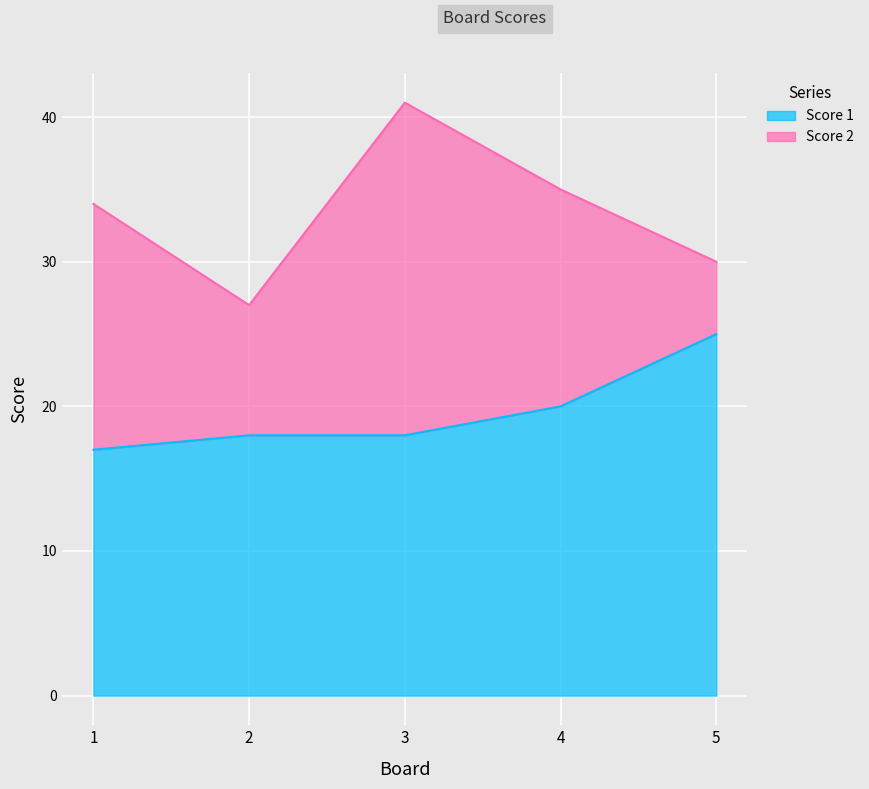

What is the value of the 1st point from the left?

17